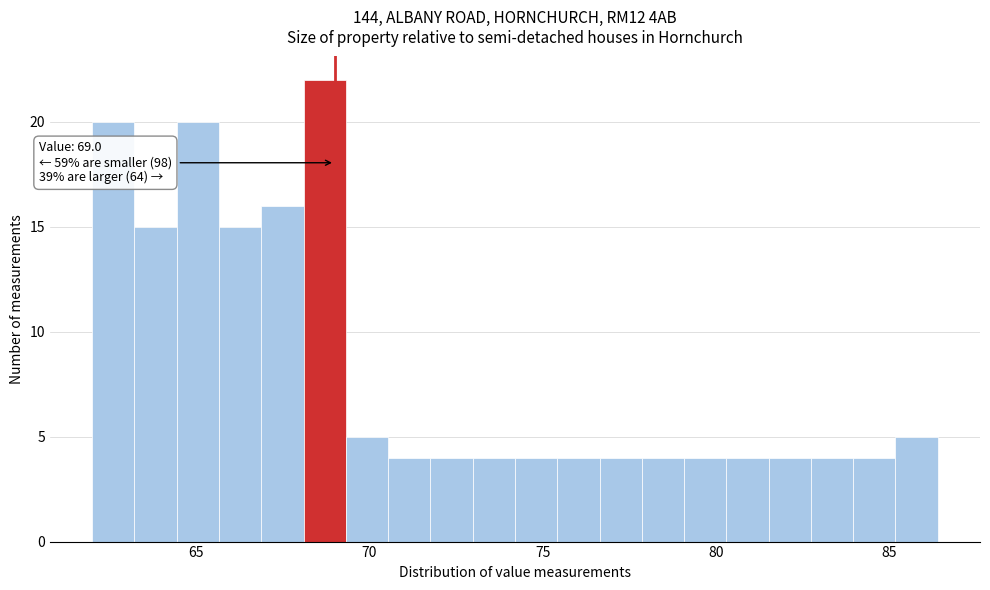

Read against the x-axis, roughly where is the centre of the tallest bar?

68.5